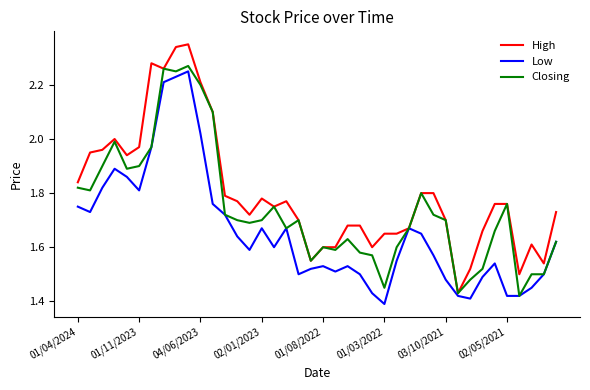

Which series has the largest total across all categories?

High